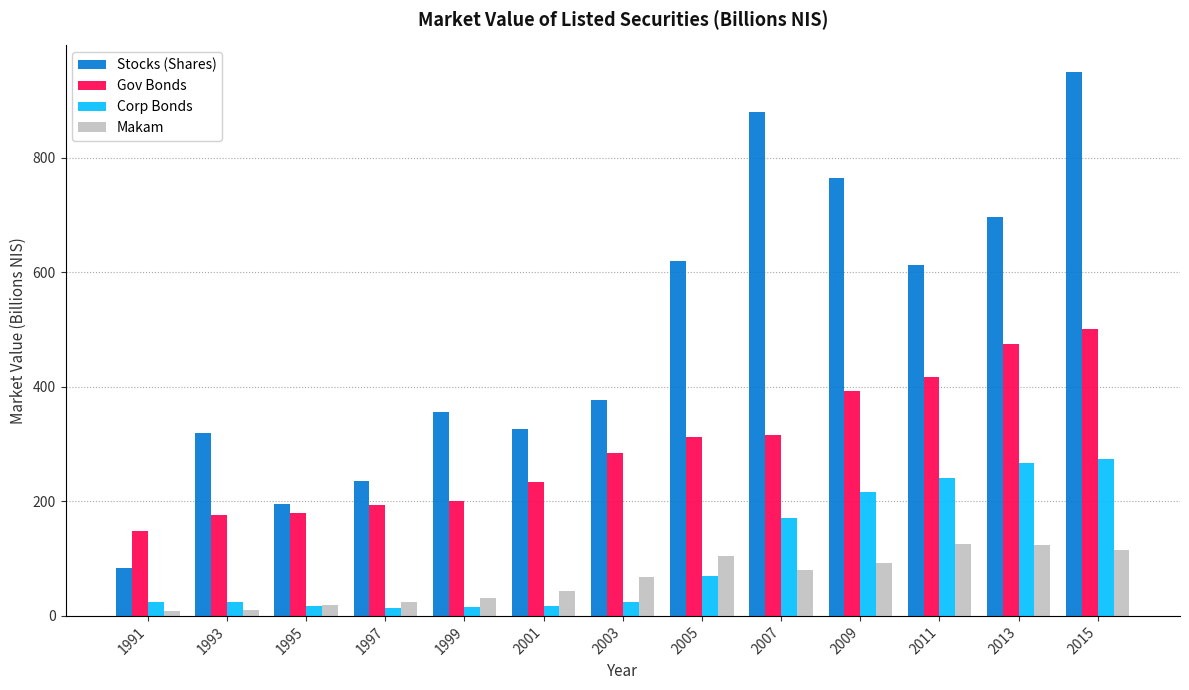

Rank the series by their maximum value, from lowest to highest.

Makam, Corp Bonds, Gov Bonds, Stocks (Shares)